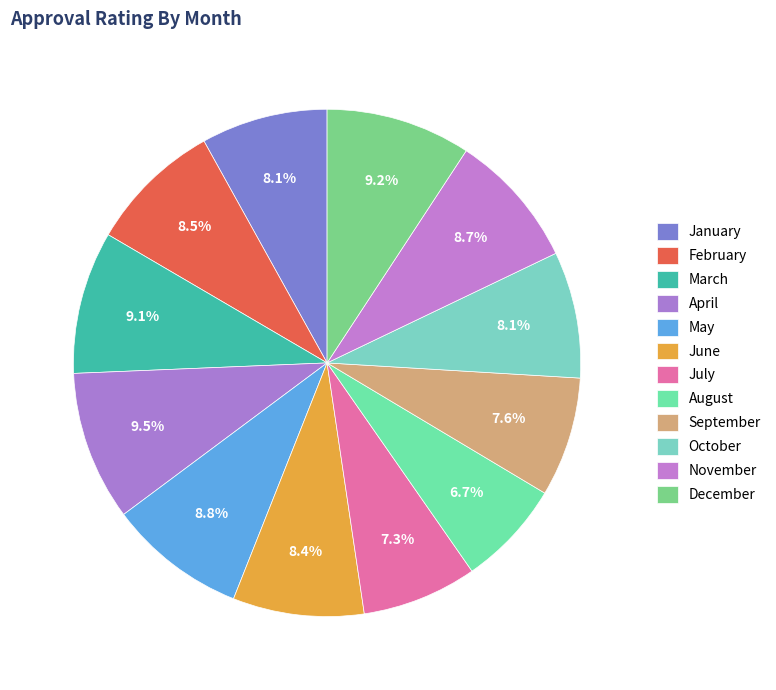

How much of the chart is everything except November?

91.3%